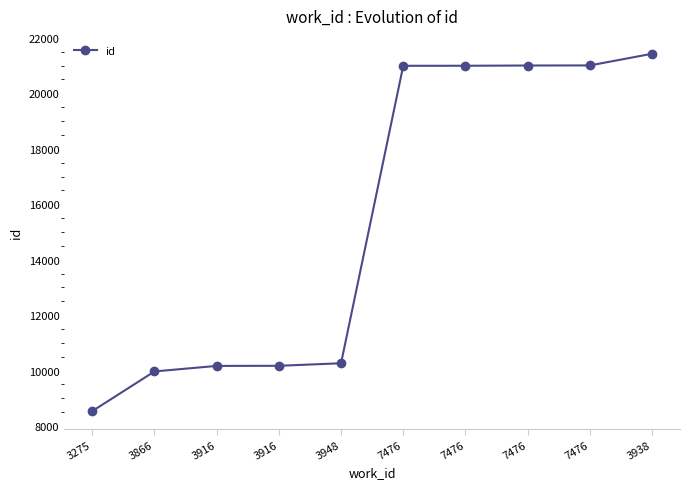

Reading left to right, extract all data points from this chart.

3275=8536	3866=9968	3916=10167	3916=10171	3948=10263	7476=20994	7476=20995	7476=21004	7476=21007	3938=21428